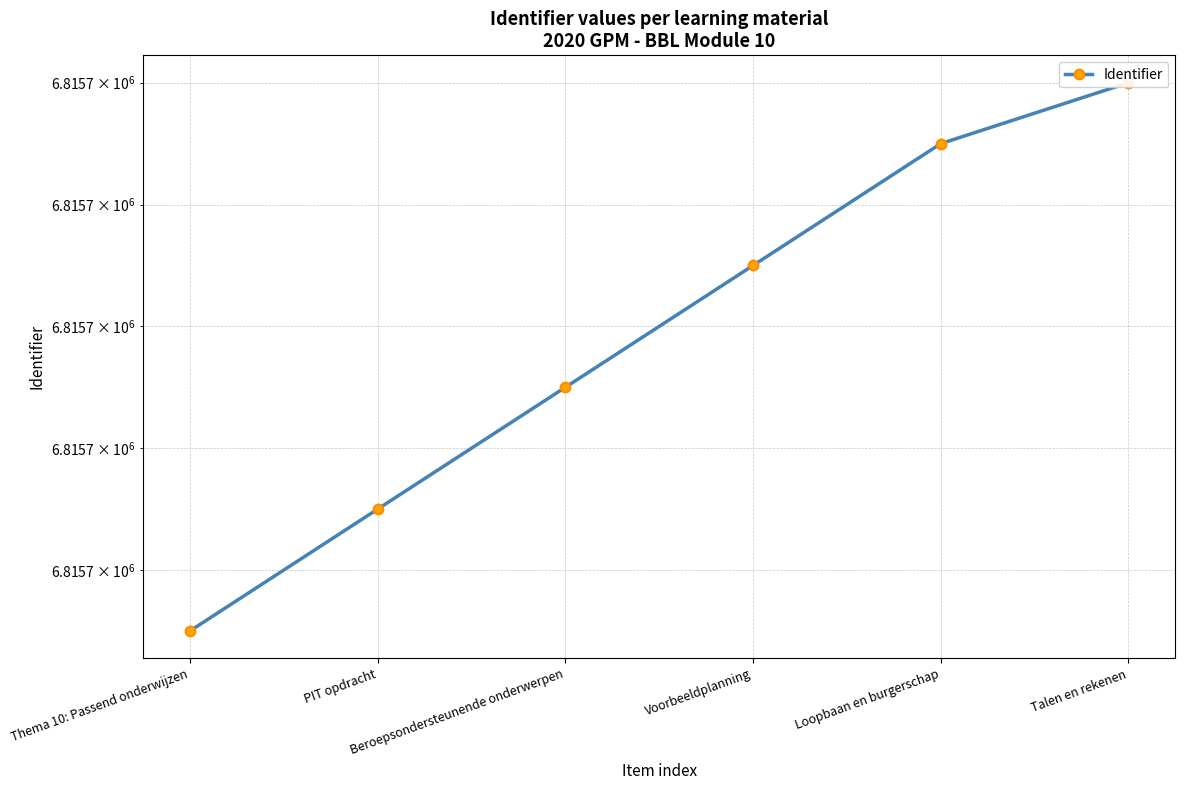

The value at Voorbeeldplanning is 11017893. True or false?

False